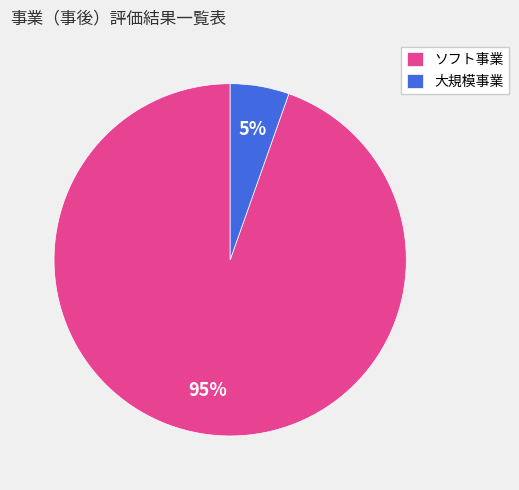

To the nearest percent, what percentage of the pie is ソフト事業?

95%